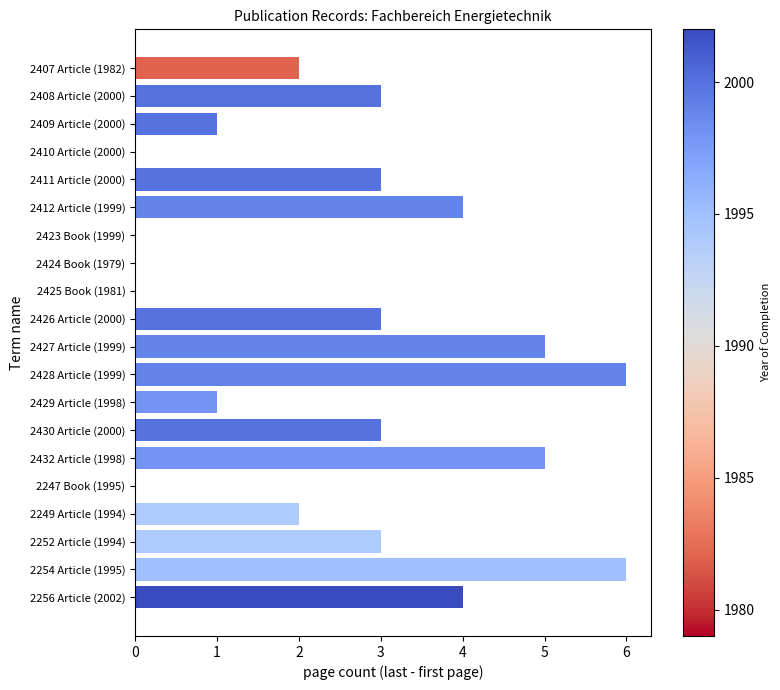

The value at 2423 Book (1999) is -2. True or false?

False